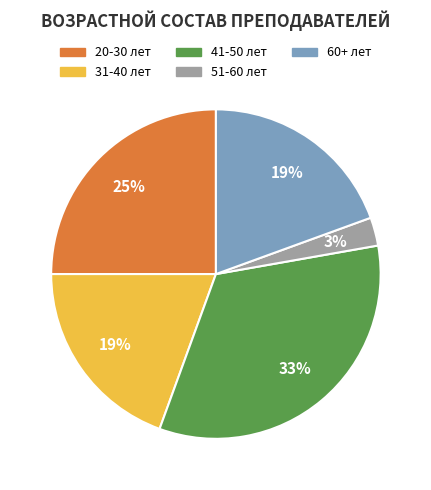

Between 20-30 лет and 51-60 лет, which is larger?

20-30 лет